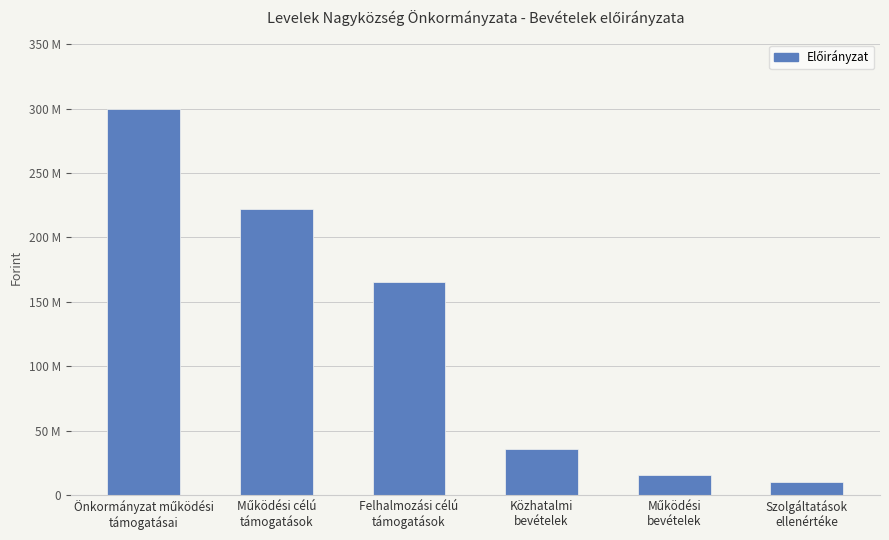

True or false: the data shows 50726903 at Közhatalmi
bevételek.

False